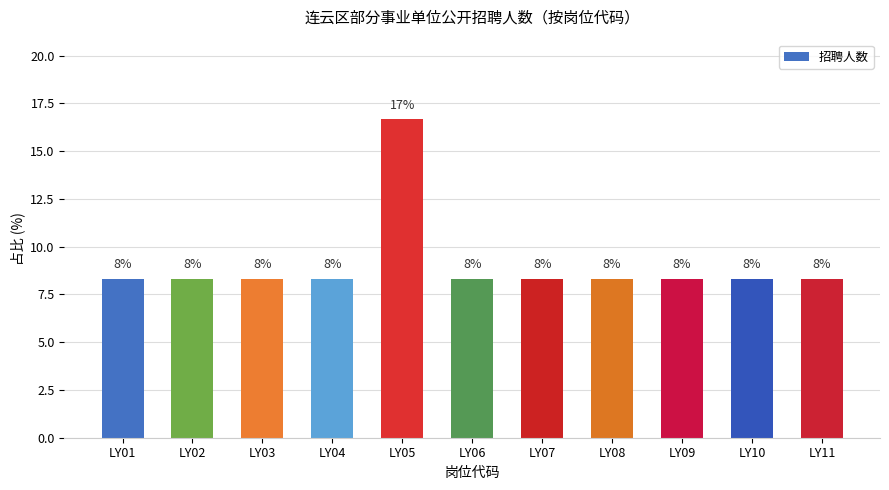

Between LY11 and LY09, which is larger?

LY11